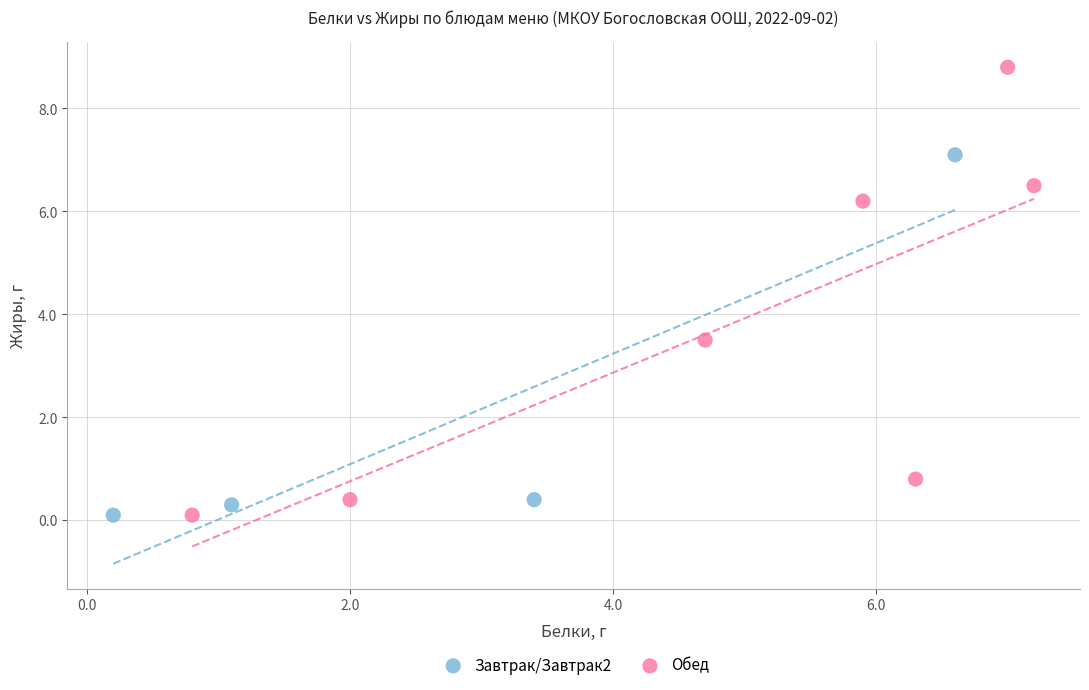

What are all the series names shown in the legend?

Завтрак/Завтрак2, Обед